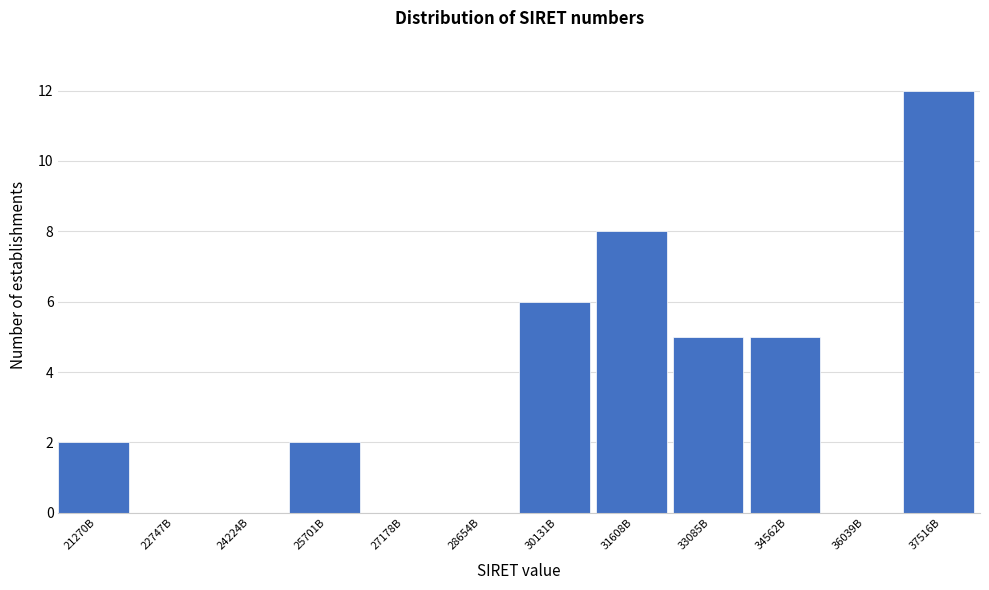

Reading right to left, extract all data points from this chart.

37516B=12	36039B=0	34562B=5	33085B=5	31608B=8	30131B=6	28654B=0	27178B=0	25701B=2	24224B=0	22747B=0	21270B=2